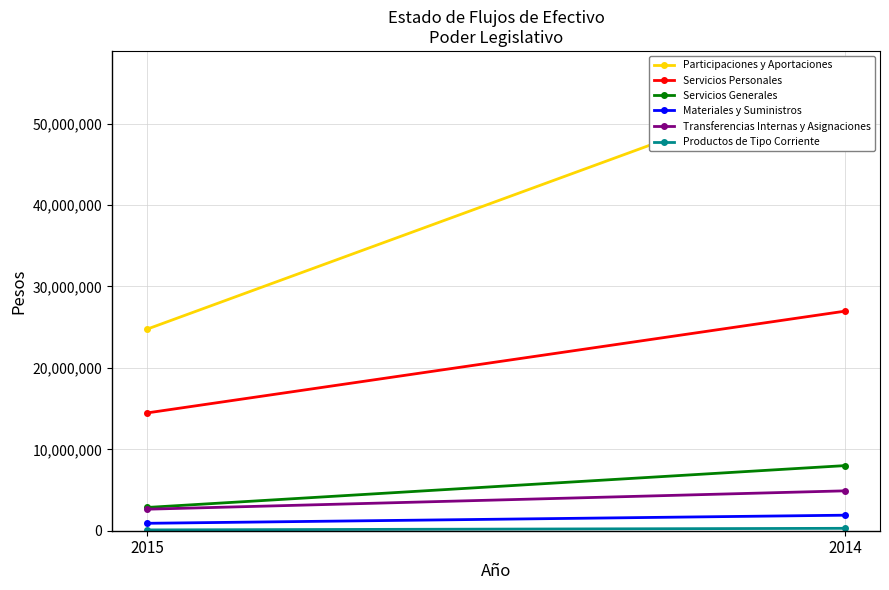

List the labels in order of Materiales y Suministros value, smallest first.

2015, 2014